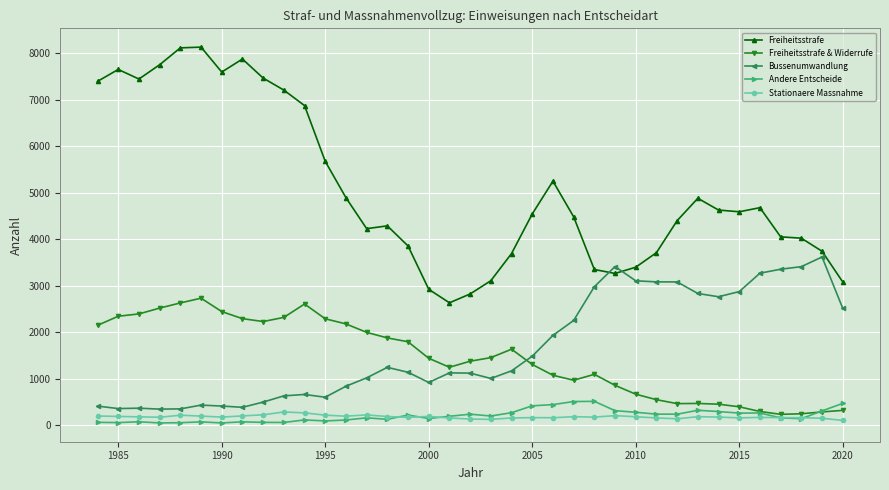

True or false: Freiheitsstrafe and Freiheitsstrafe & Widerrufe cross at least once.

False